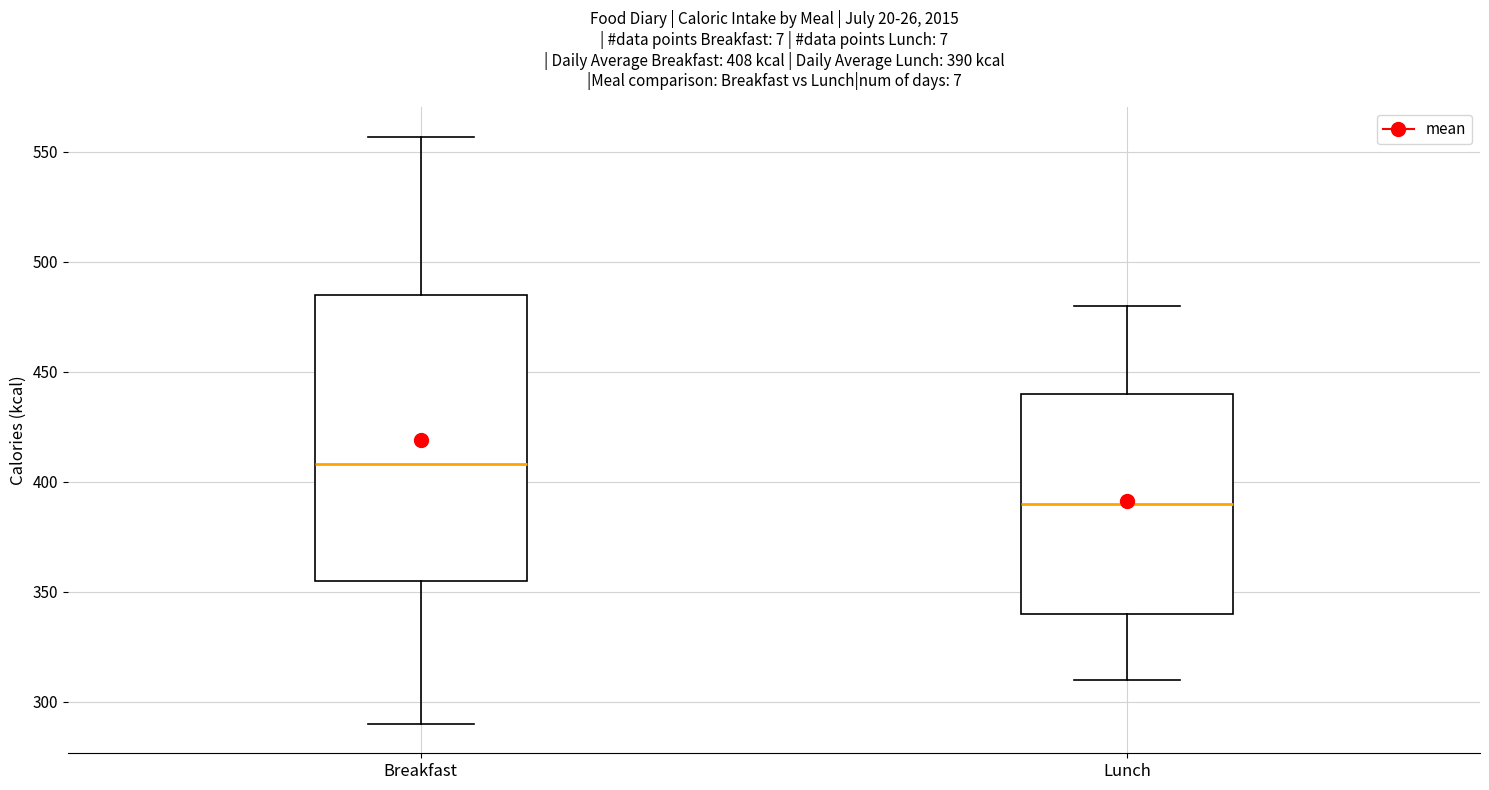

Which box has the lowest median line?

Lunch